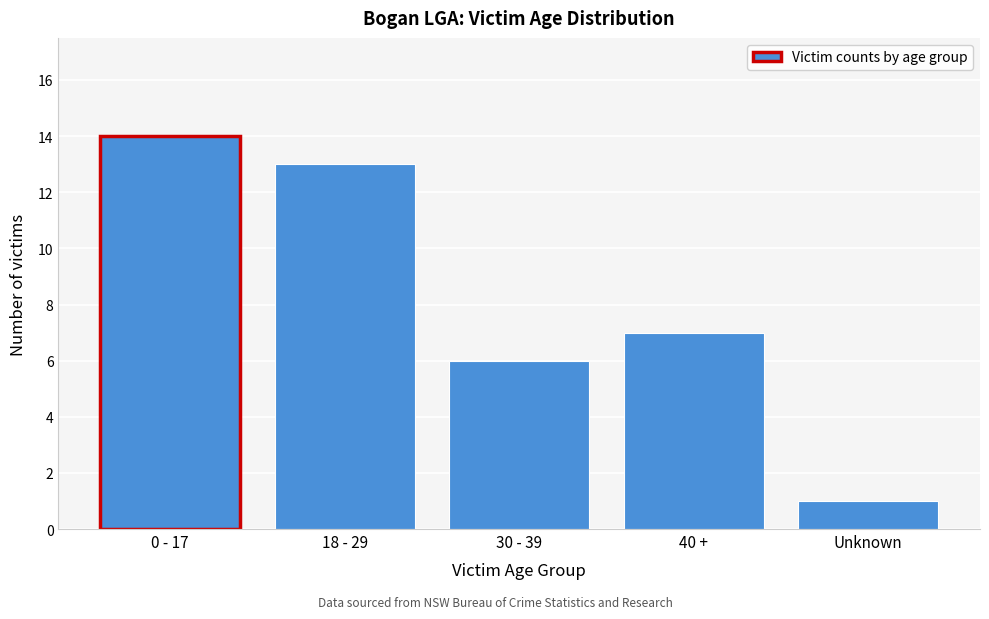

Reading left to right, list all the values displayed in this chart.

14	13	6	7	1